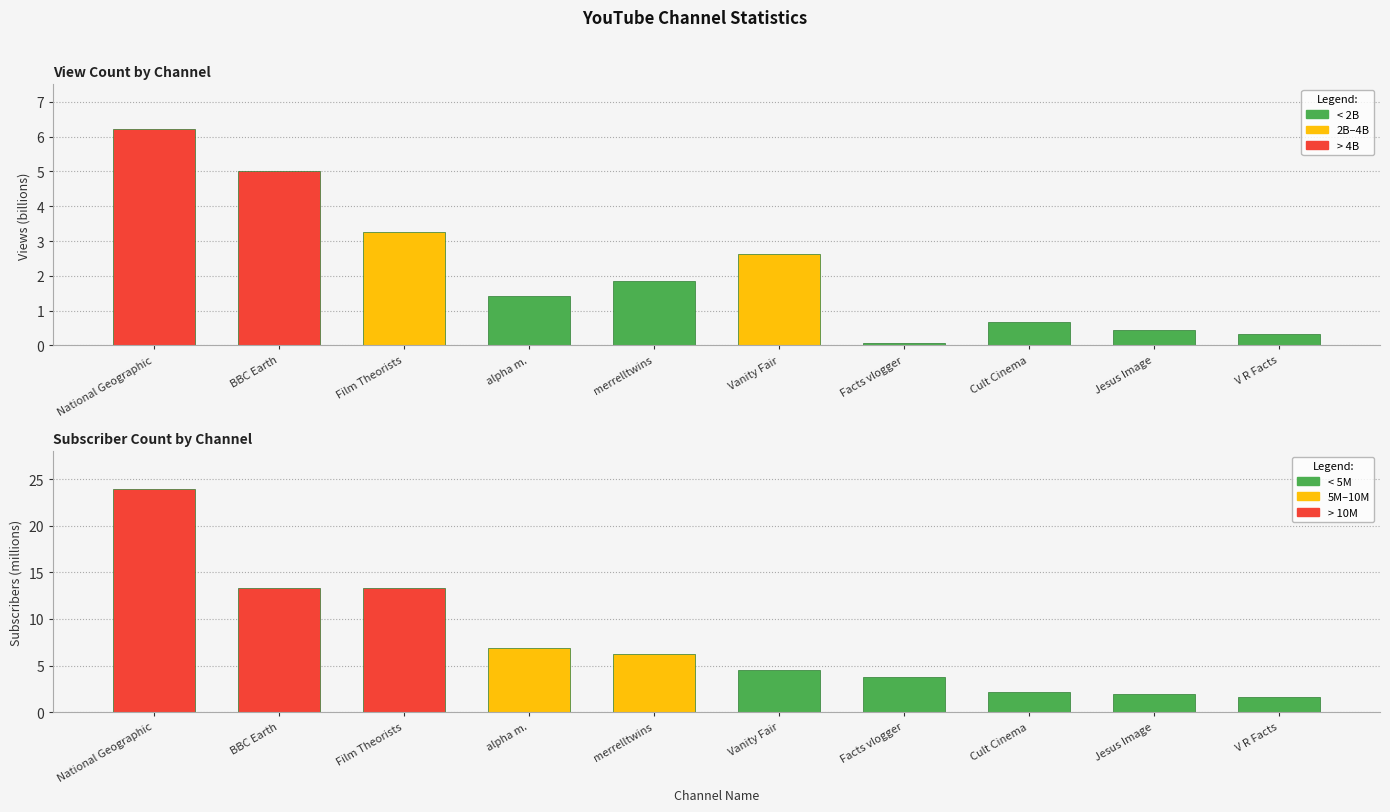

Reading left to right, what are all the values shown in this chart?

View Count (billions): 6.2	5.0	3.3	1.4	1.8	2.6	0.1	0.7	0.5	0.3
Subscriber Count (millions): 23.9	13.3	13.3	6.9	6.2	4.5	3.8	2.2	2.0	1.6